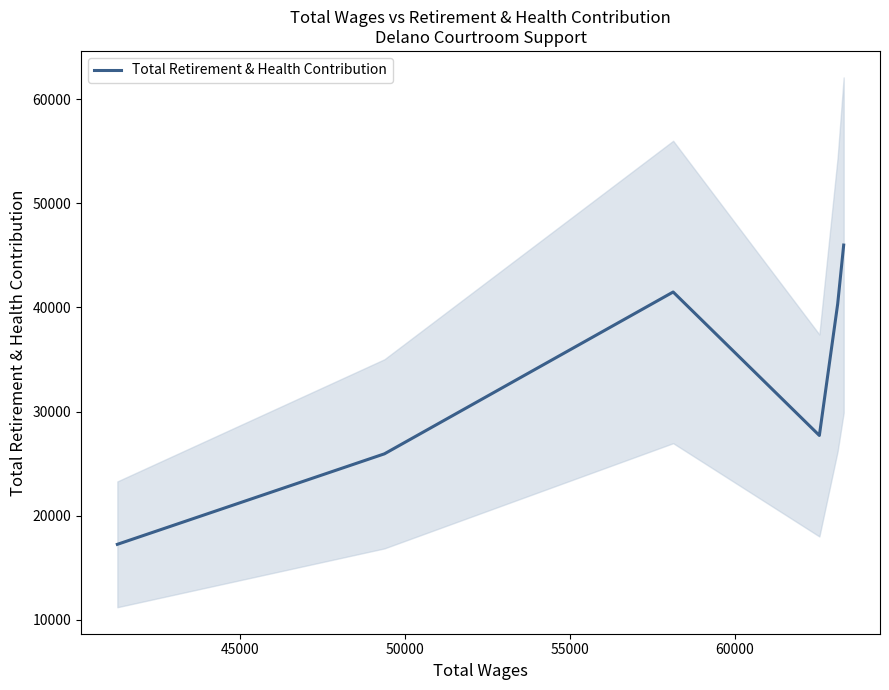

What is the highest value of the Total Retirement & Health Contribution series?

45988